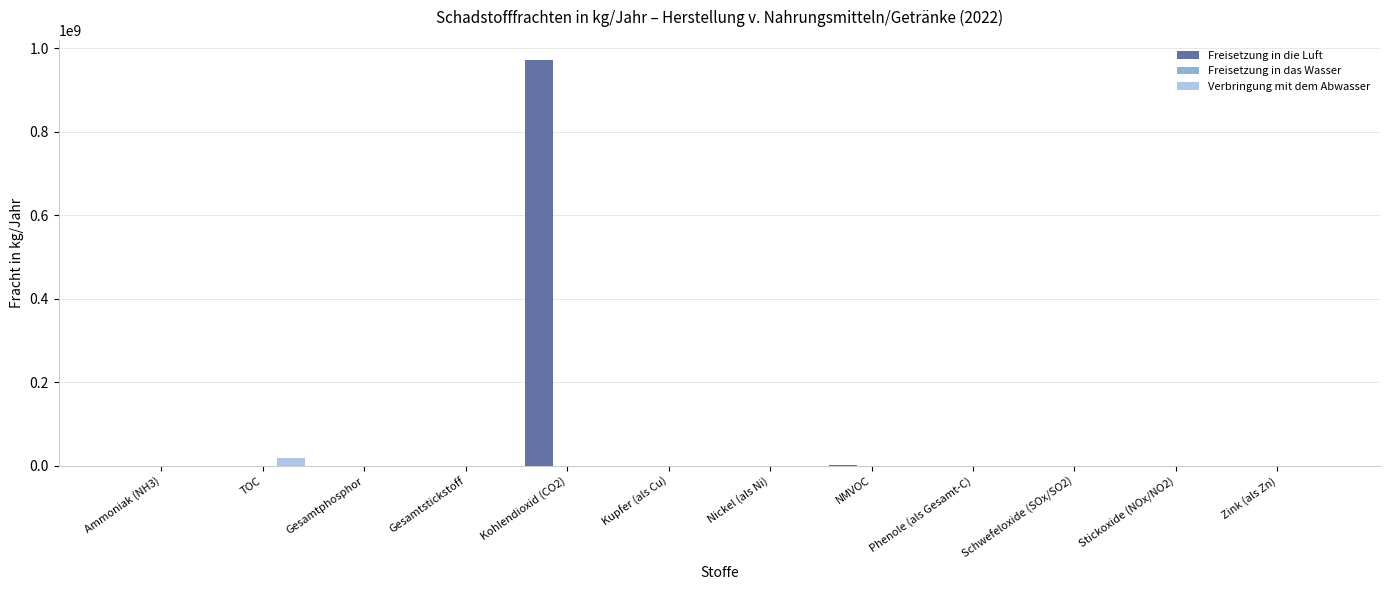

The value of Verbringung mit dem Abwasser at Schwefeloxide (SOx/SO2) is 0. True or false?

True